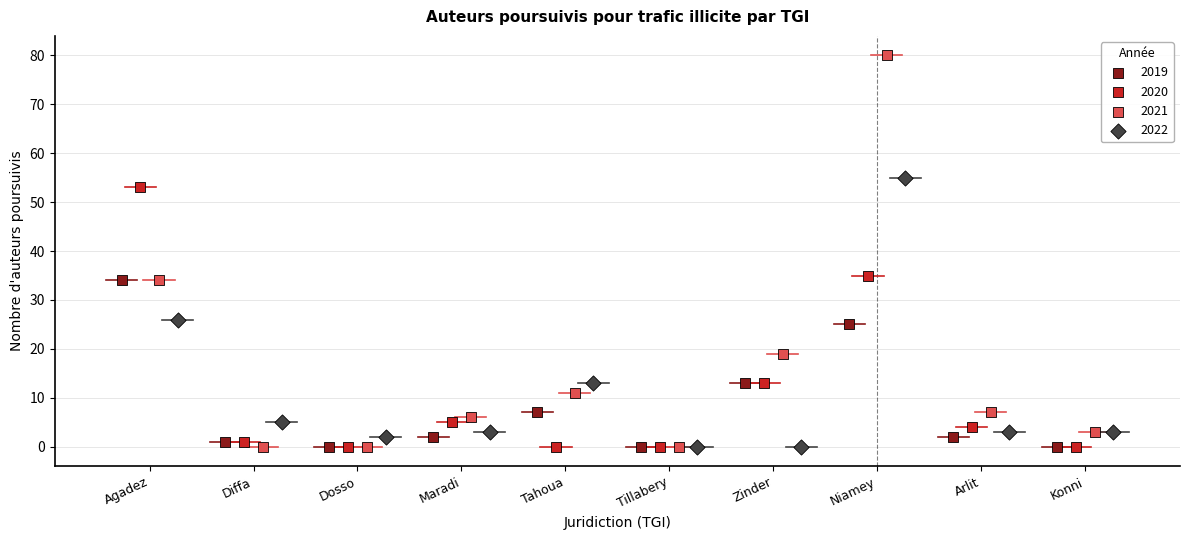

Which series reaches the maximum Y coordinate?

2021